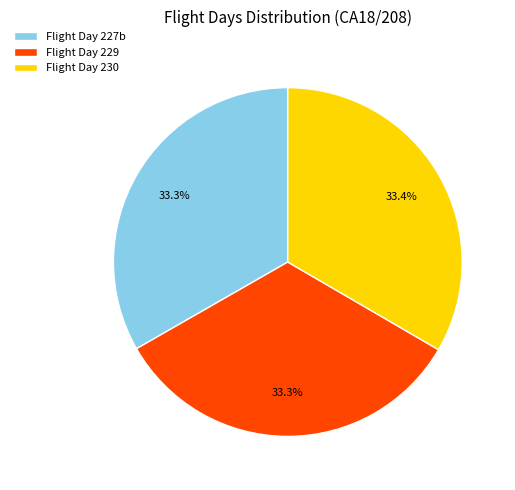

Approximately how many times larger is the value at Flight Day 229 compared to Flight Day 230?

1.0